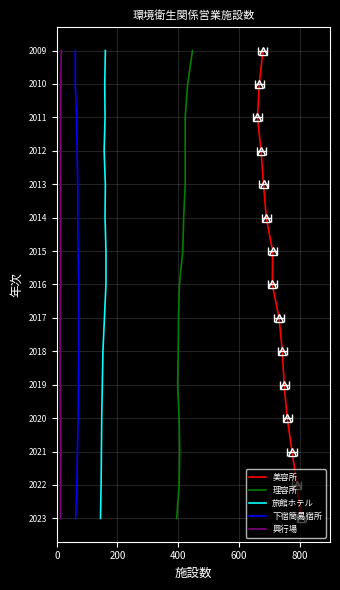

How many lines are shown in the chart?

5